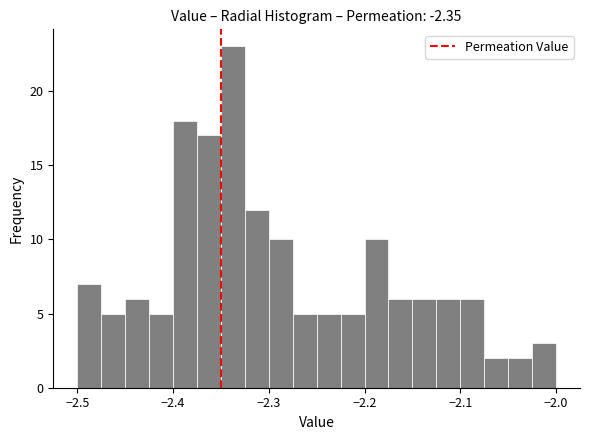

Read against the x-axis, roughly where is the centre of the tallest bar?

-2.34